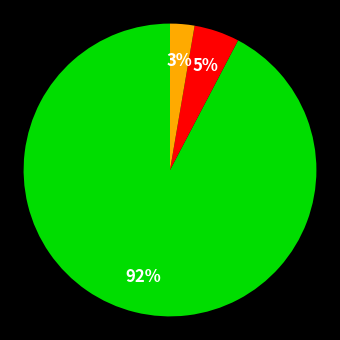

How many segments does this pie chart have?

3